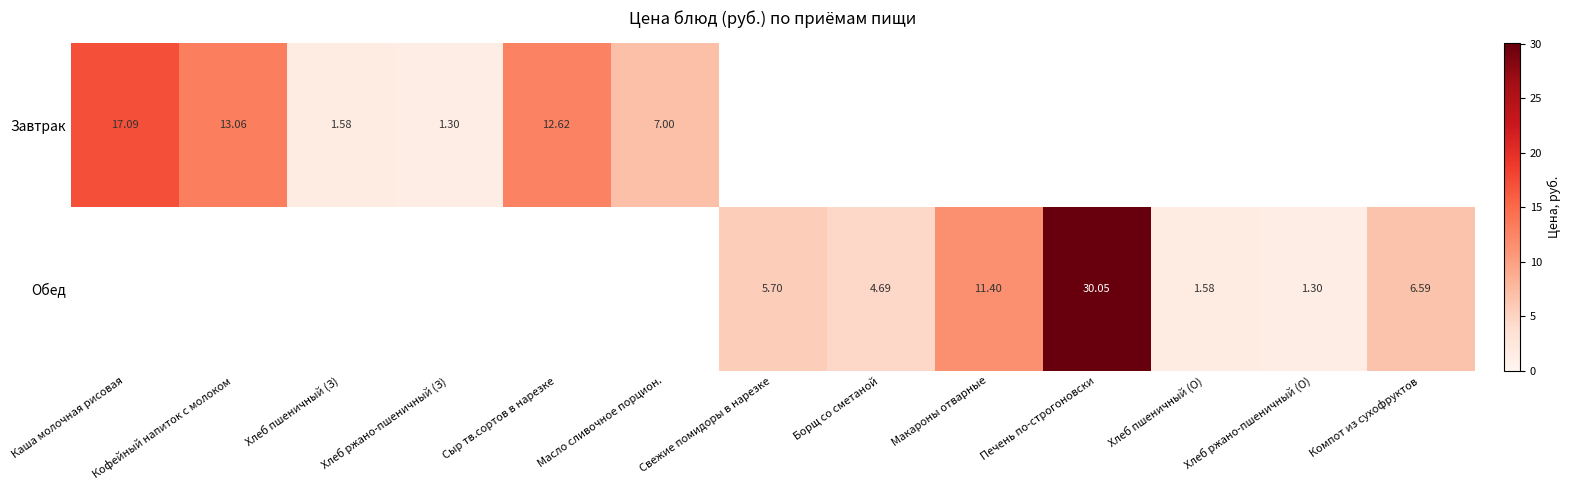

At how many categories does at least one series exceed 2?

9